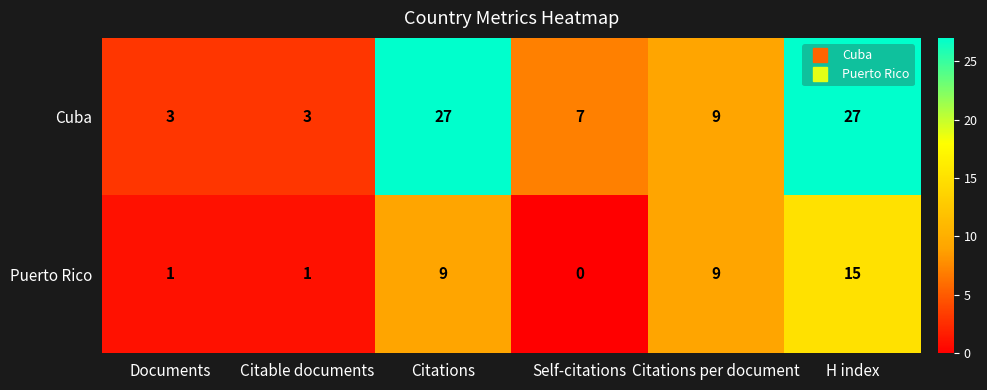

At how many categories does at least one series exceed 10?

2